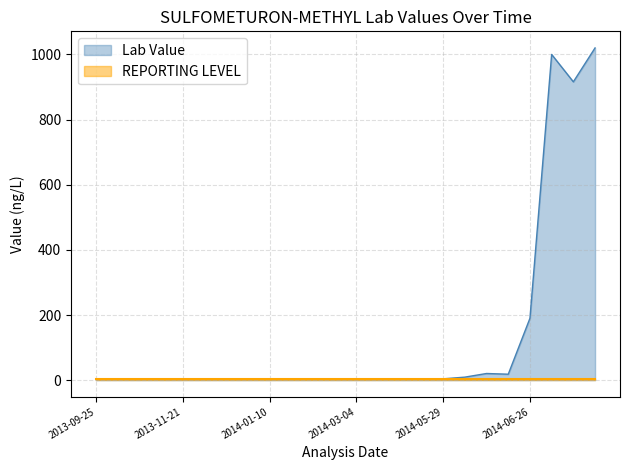

What is the change in value from 2013-11-07 to 2014-03-04?

-0.4